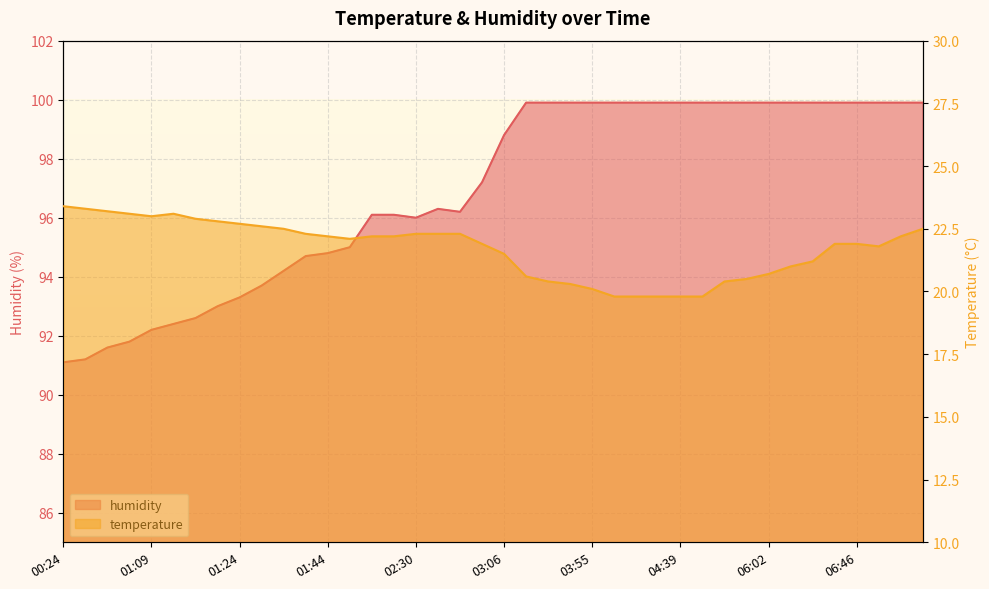

Reading right to left, what are all the values shown in this chart?

temperature: 07:10=22.5	07:00=22.2	06:56=21.8	06:46=21.9	06:31=21.9	06:19=21.2	06:17=21.0	06:02=20.7	05:55=20.5	05:13=20.4	04:56=19.8	04:39=19.8	04:34=19.8	04:20=19.8	04:15=19.8	03:55=20.1	03:48=20.3	03:41=20.4	03:31=20.6	03:06=21.5	02:57=21.9	02:44=22.3	02:42=22.3	02:30=22.3	02:27=22.2	02:20=22.2	01:48=22.1	01:44=22.2	01:41=22.3	01:34=22.5	01:29=22.6	01:24=22.7	01:21=22.8	01:17=22.9	01:11=23.1	01:09=23.0	00:58=23.1	00:41=23.2	00:31=23.3	00:24=23.4
humidity: 07:10=99.9	07:00=99.9	06:56=99.9	06:46=99.9	06:31=99.9	06:19=99.9	06:17=99.9	06:02=99.9	05:55=99.9	05:13=99.9	04:56=99.9	04:39=99.9	04:34=99.9	04:20=99.9	04:15=99.9	03:55=99.9	03:48=99.9	03:41=99.9	03:31=99.9	03:06=98.8	02:57=97.2	02:44=96.2	02:42=96.3	02:30=96.0	02:27=96.1	02:20=96.1	01:48=95.0	01:44=94.8	01:41=94.7	01:34=94.2	01:29=93.7	01:24=93.3	01:21=93.0	01:17=92.6	01:11=92.4	01:09=92.2	00:58=91.8	00:41=91.6	00:31=91.2	00:24=91.1